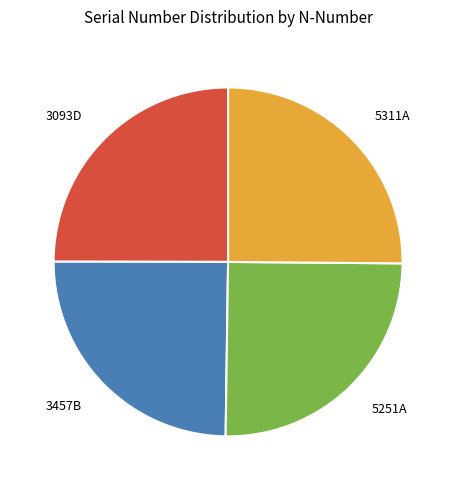

Does 3093D account for over 50% of the chart?

No